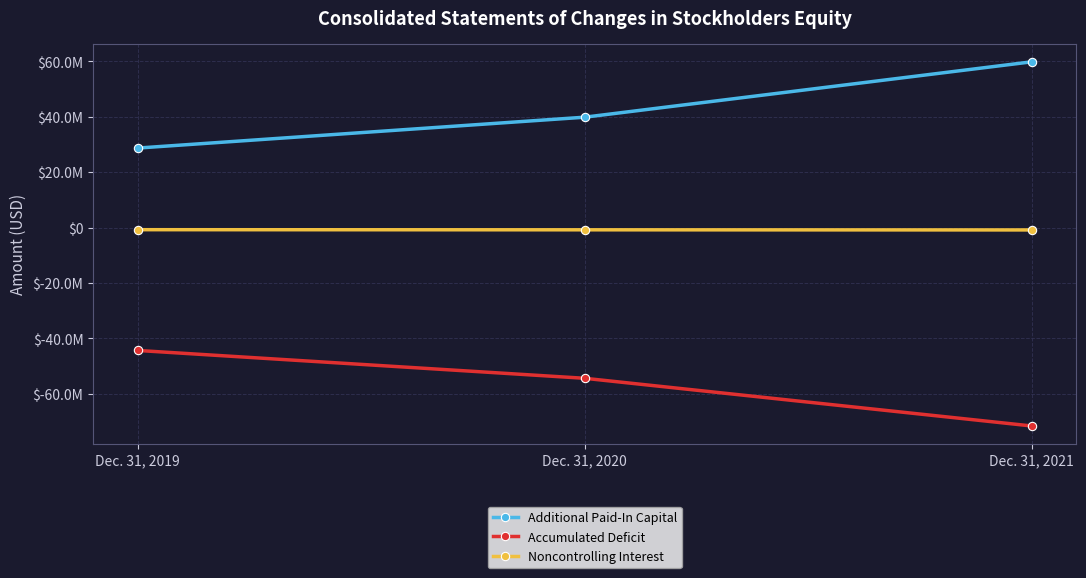

Is this an area chart (filled region under the line)?

No